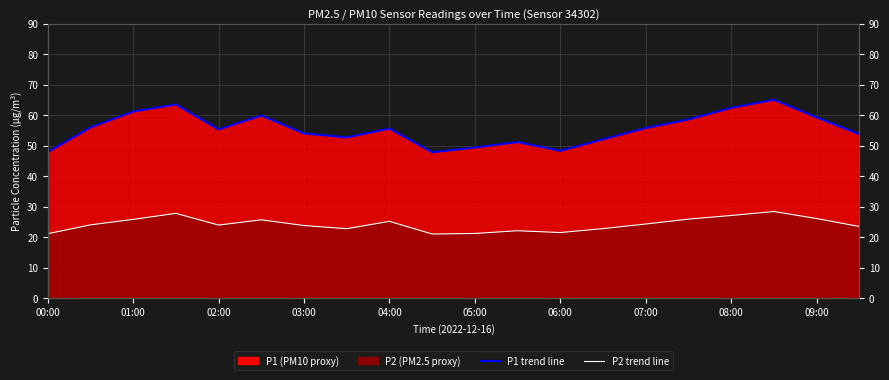

What is the maximum value for P1 trend?

65.1